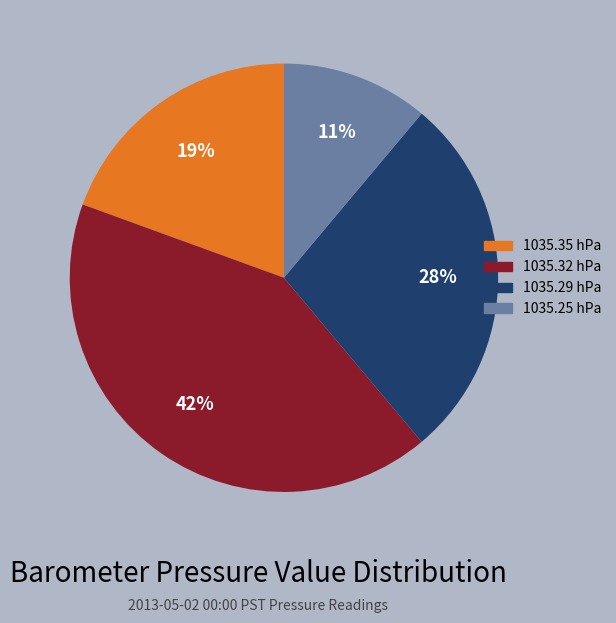

To the nearest percent, what portion does 1035.29 represent?

28%